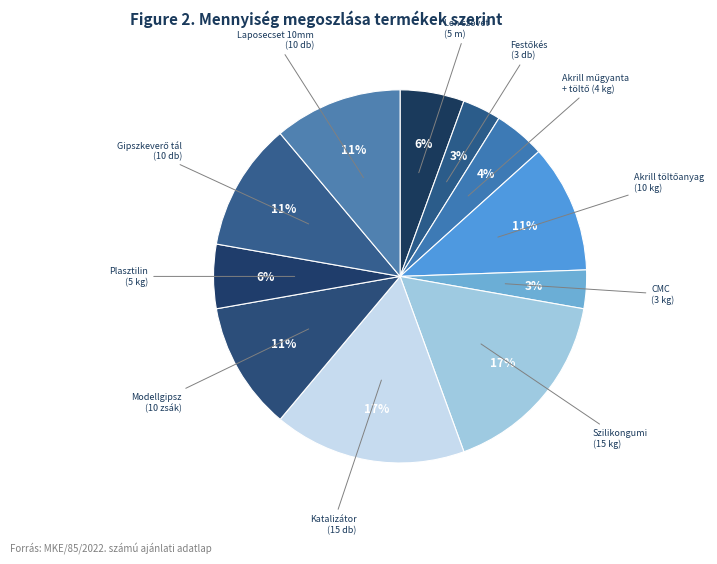

How many segments does this pie chart have?

11